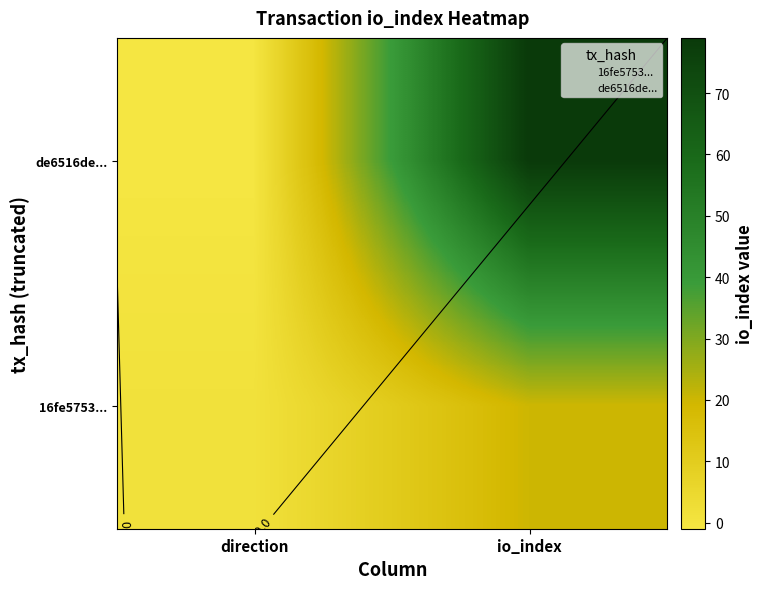

At how many categories does at least one series exceed 24?

1